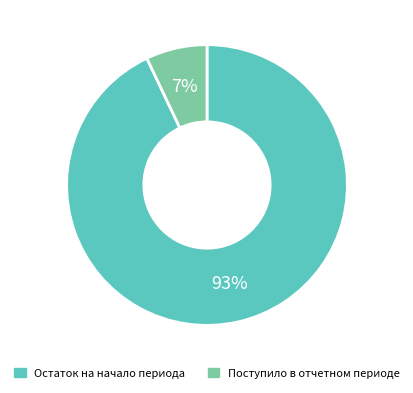

Is there any slice that represents more than half of the pie?

Yes